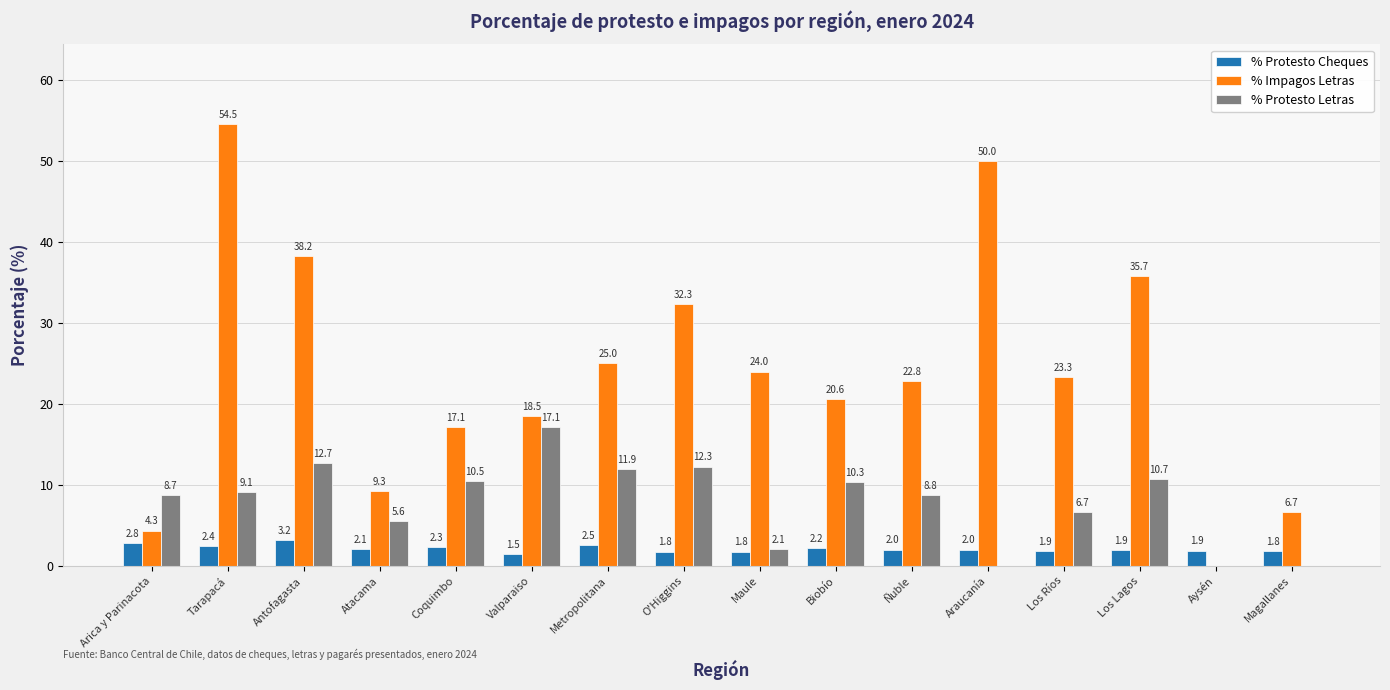

What are all the series names shown in the legend?

% Protesto Cheques, % Impagos Letras, % Protesto Letras